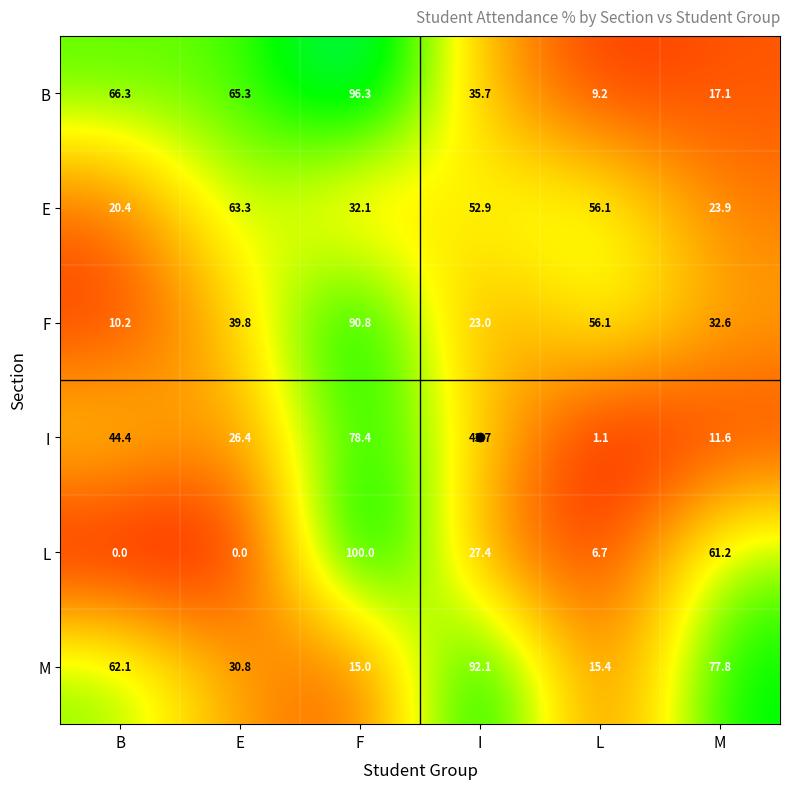

Where is B nearest to the value 52?

E